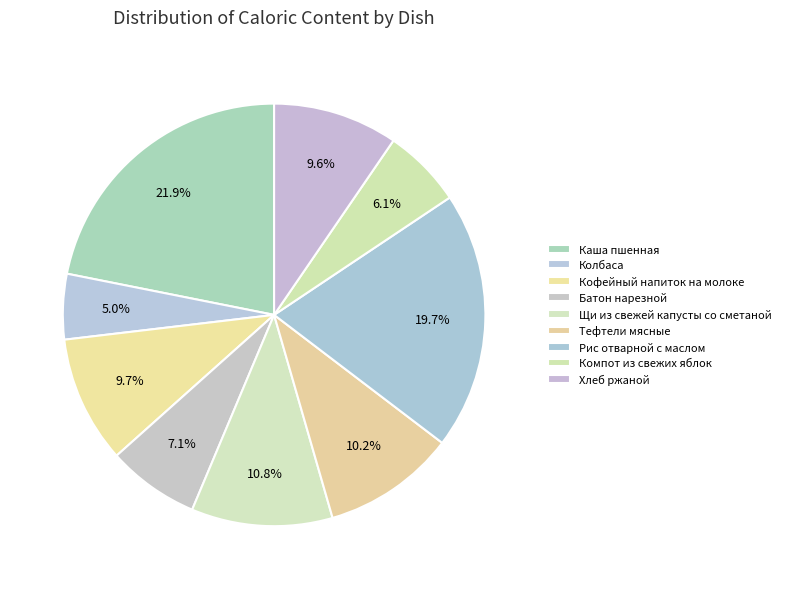

What is the smallest slice in the pie chart?

Колбаса